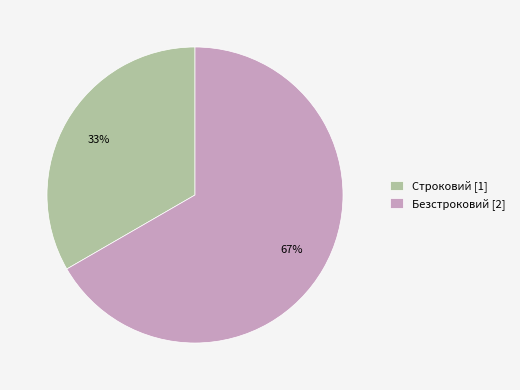

Count the number of slices in the pie.

2